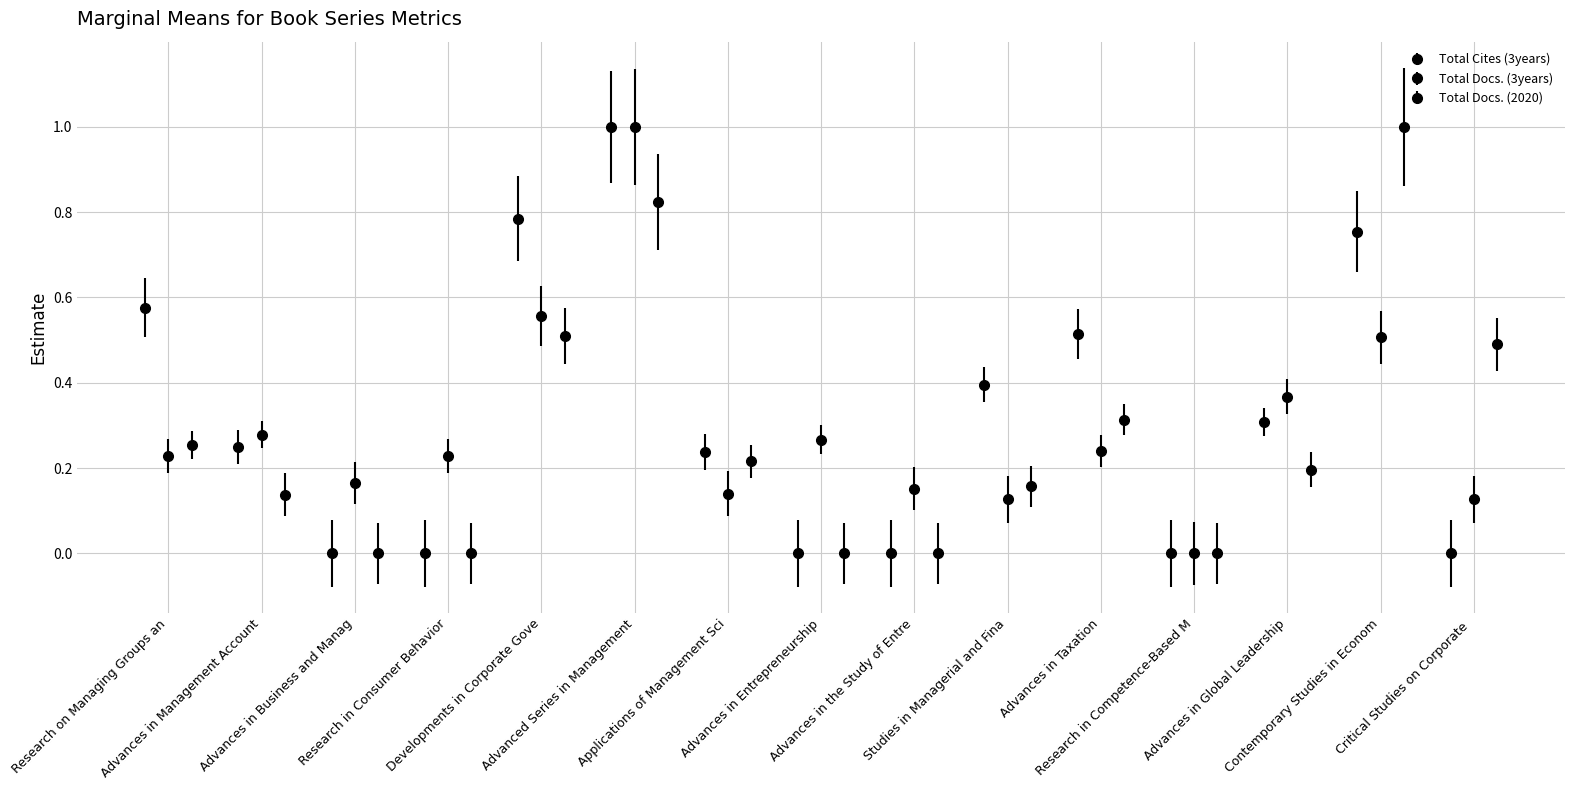

Count the Total Docs. (2020) values in the range 0 to 1.

15